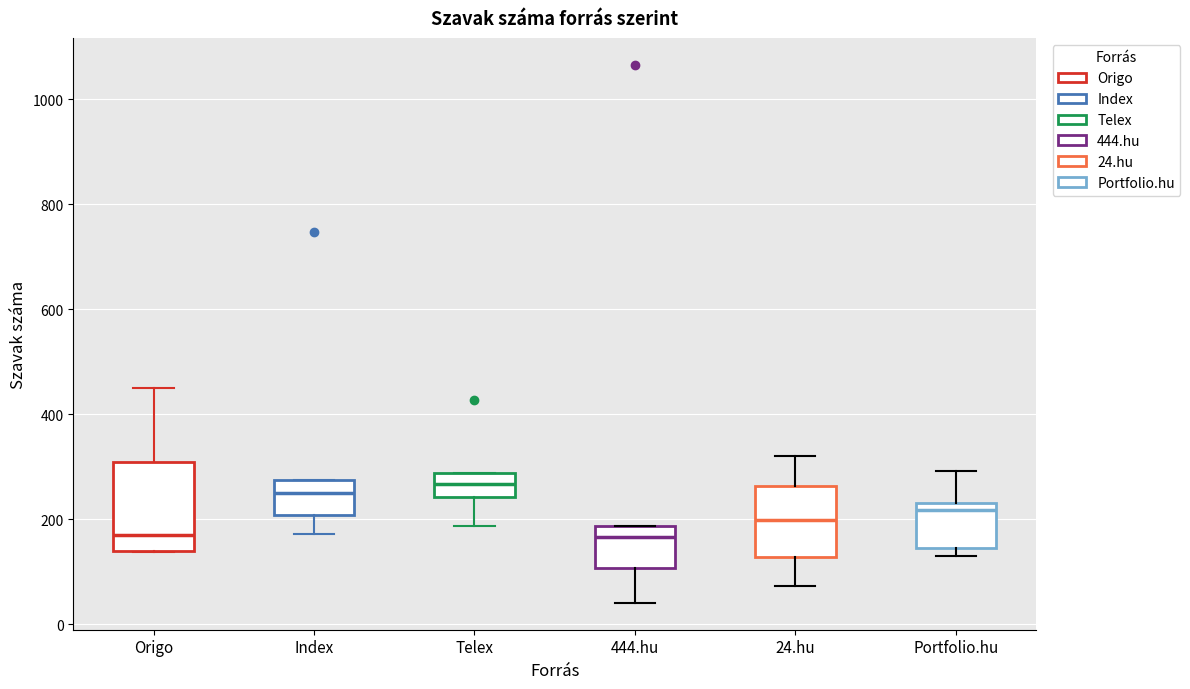

Reading left to right, read every box against the y-axis: the position of its median line, the range the box covers, and the ends of its whiskers. The values are not printed on the chart, so give them approximately, as read against the axis.

Origo: median 180, box 140 to 300, whiskers 140 to 460
Index: median 260, box 200 to 280, whiskers 180 to 280
Telex: median 260, box 240 to 280, whiskers 180 to 280
444.hu: median 160, box 100 to 180, whiskers 40 to 180
24.hu: median 200, box 120 to 260, whiskers 80 to 320
Portfolio.hu: median 220, box 140 to 240, whiskers 140 (just below the box's lower edge) to 300